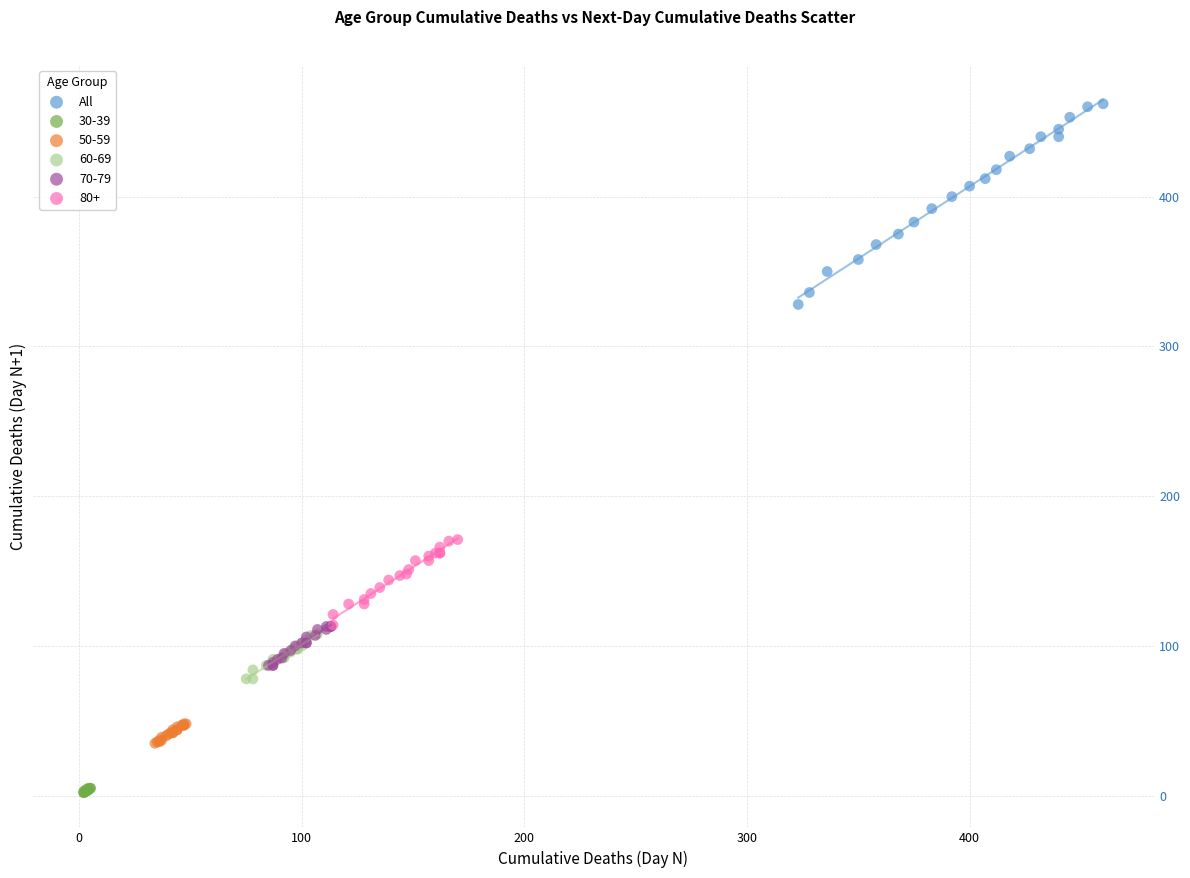

Which series contains the lowest Y value?

30-39